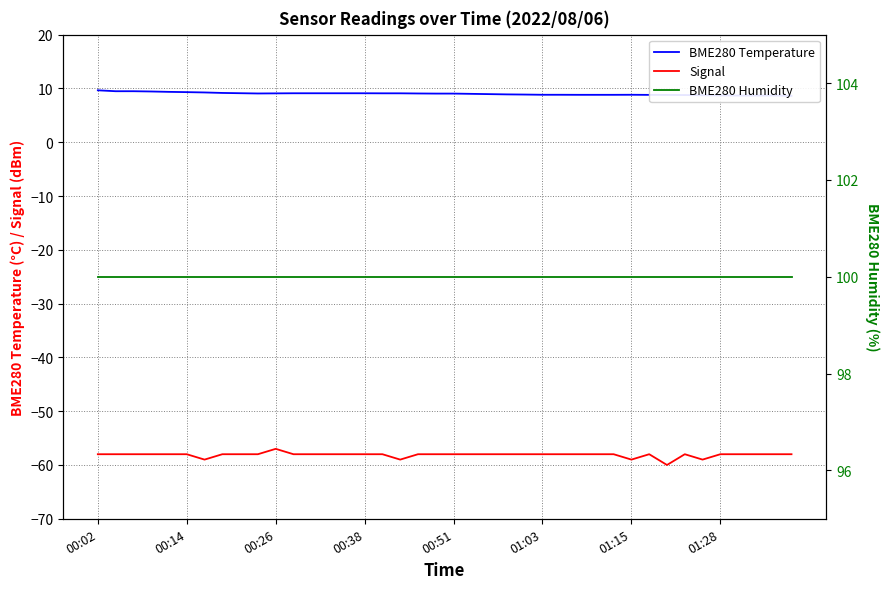

Does the chart display data point markers on the line(s)?

No